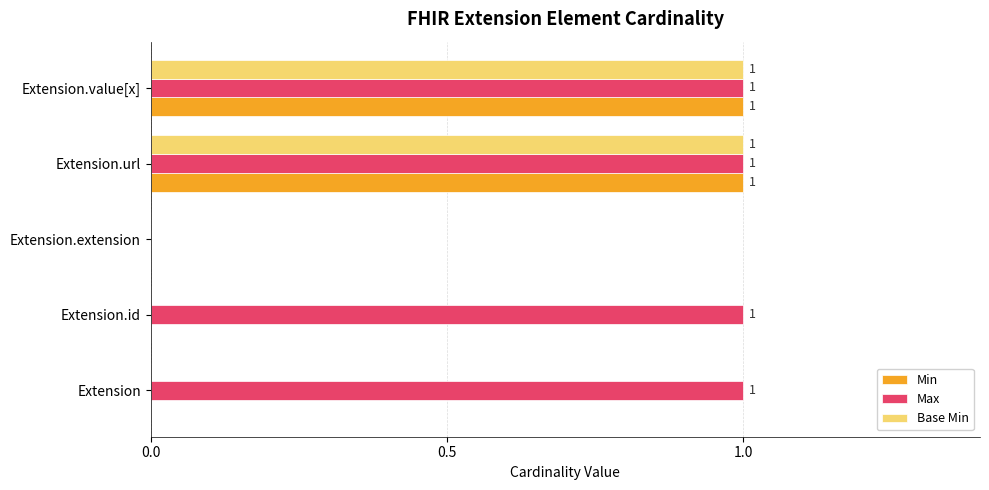

How many categories are shown in the chart?

5